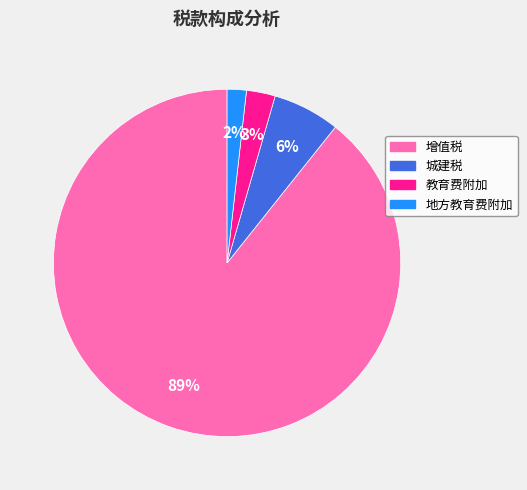

To the nearest percent, what portion does 地方教育费附加 represent?

2%